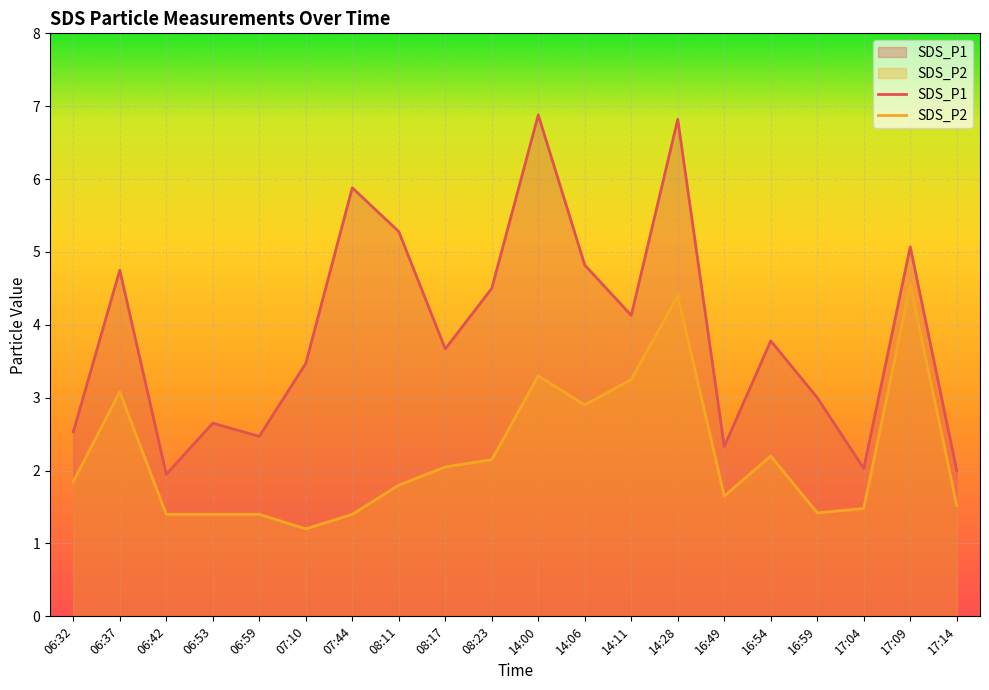

True or false: SDS_P2 and SDS_P1 cross at least once.

False